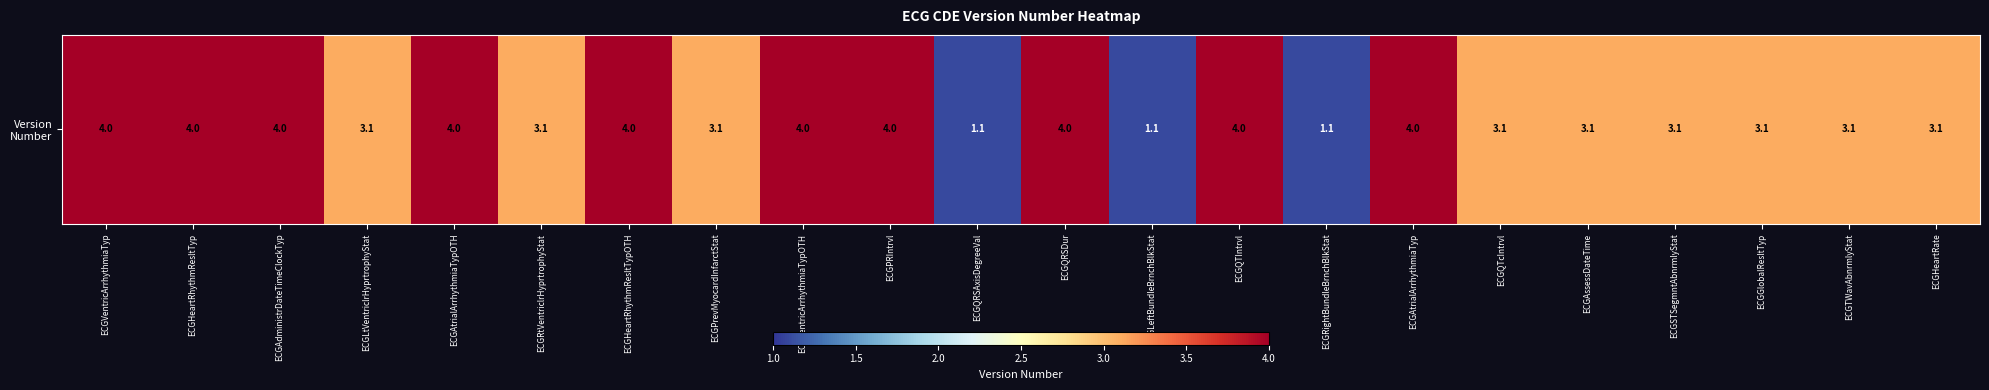

Which has a higher value, ECGHeartRhythmResltTypOTH or ECGAtrialArrhythmiaTyp?

ECGHeartRhythmResltTypOTH